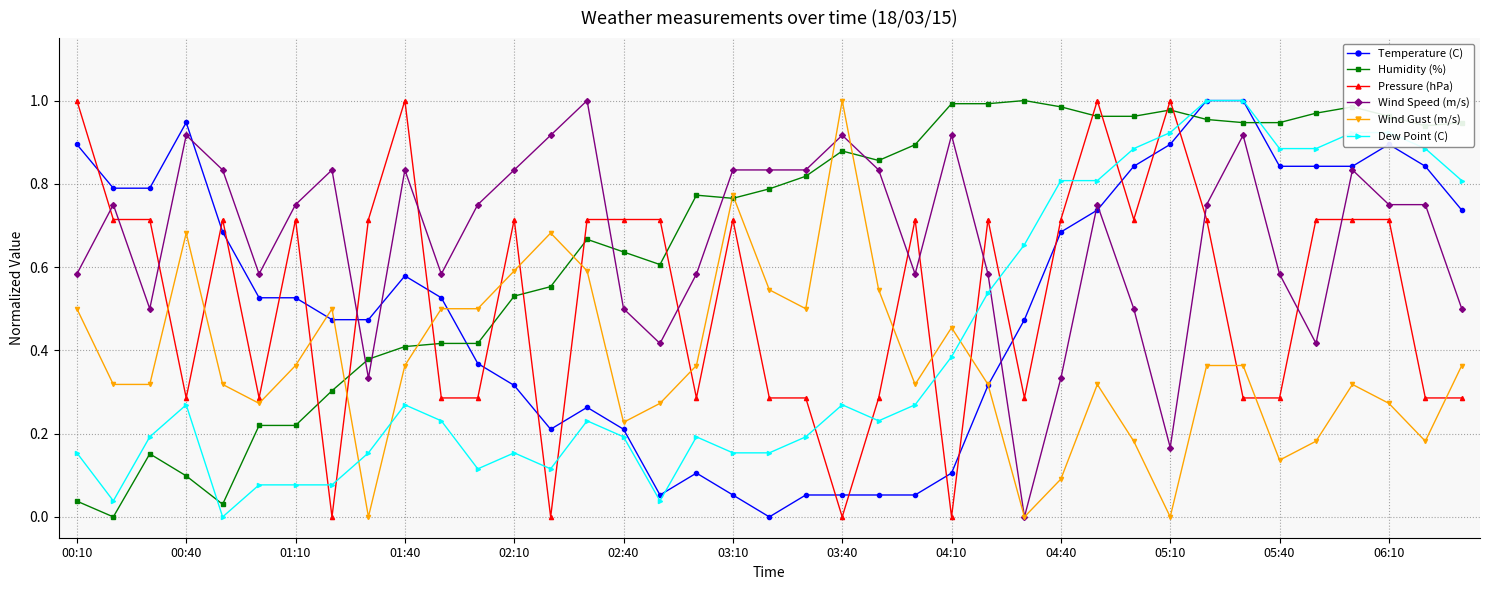

True or false: Pressure (hPa) has more than 2 points higher than both neighbors.

True